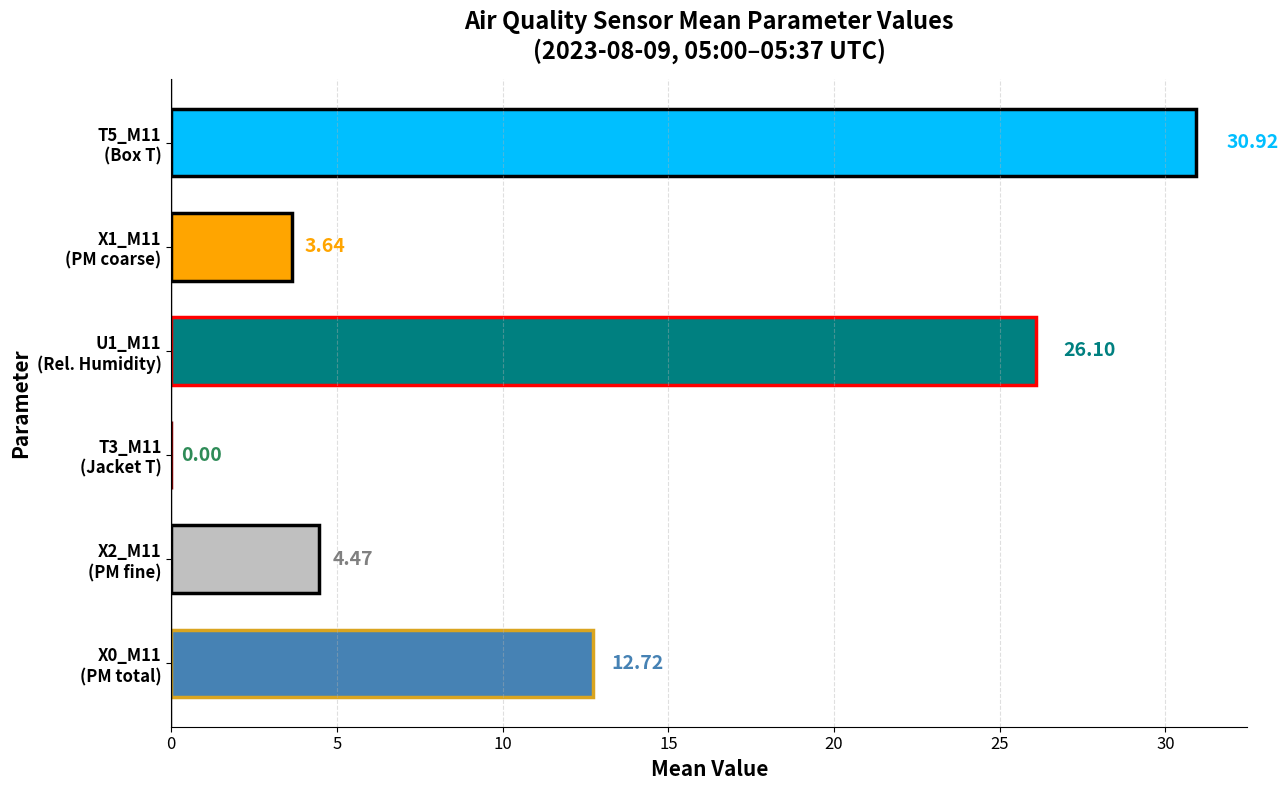

What is the sum of all values?

77.9